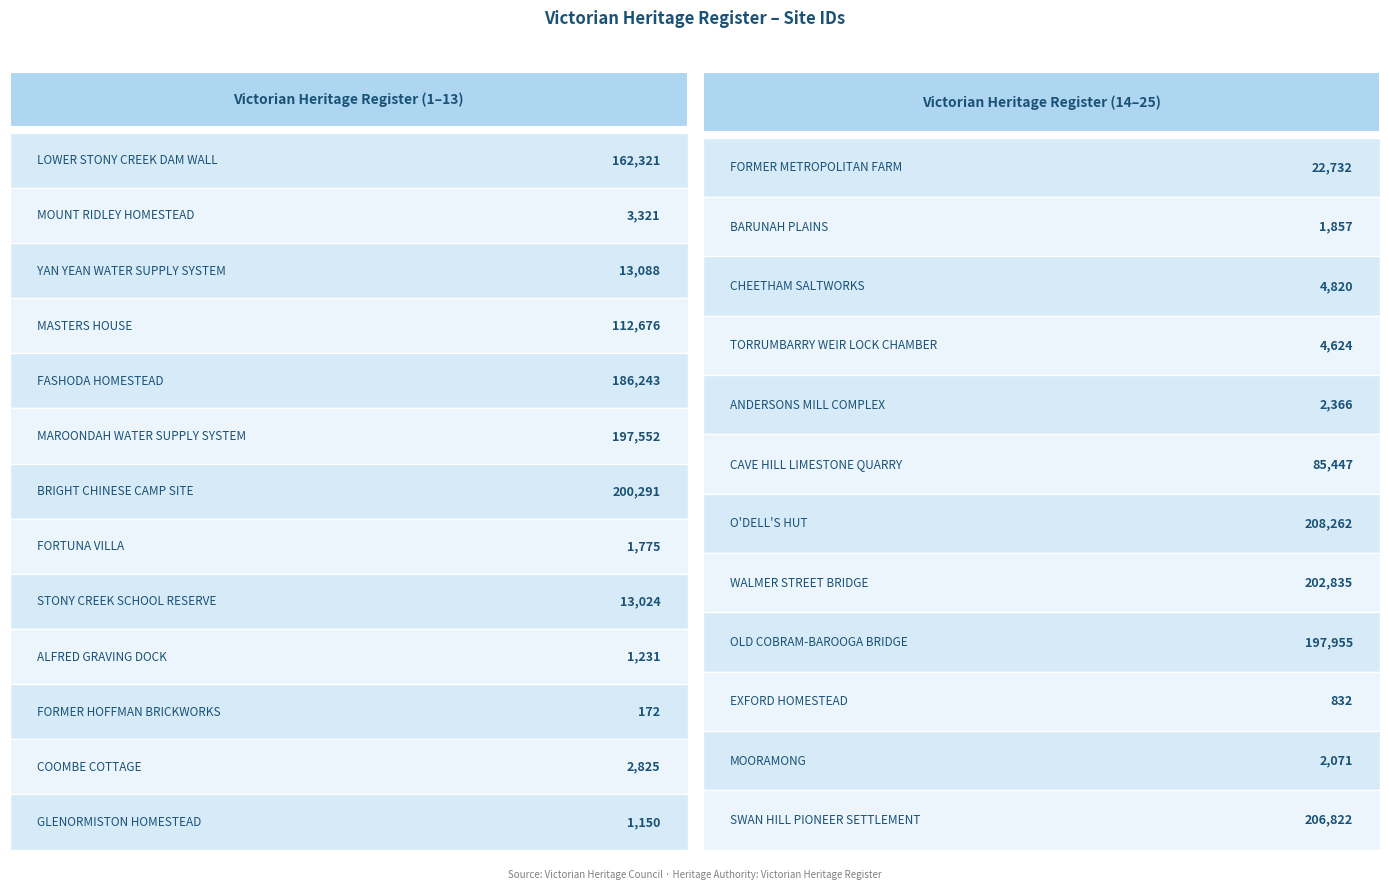

Which category has the lowest value across all series?

FORMER HOFFMAN BRICKWORKS